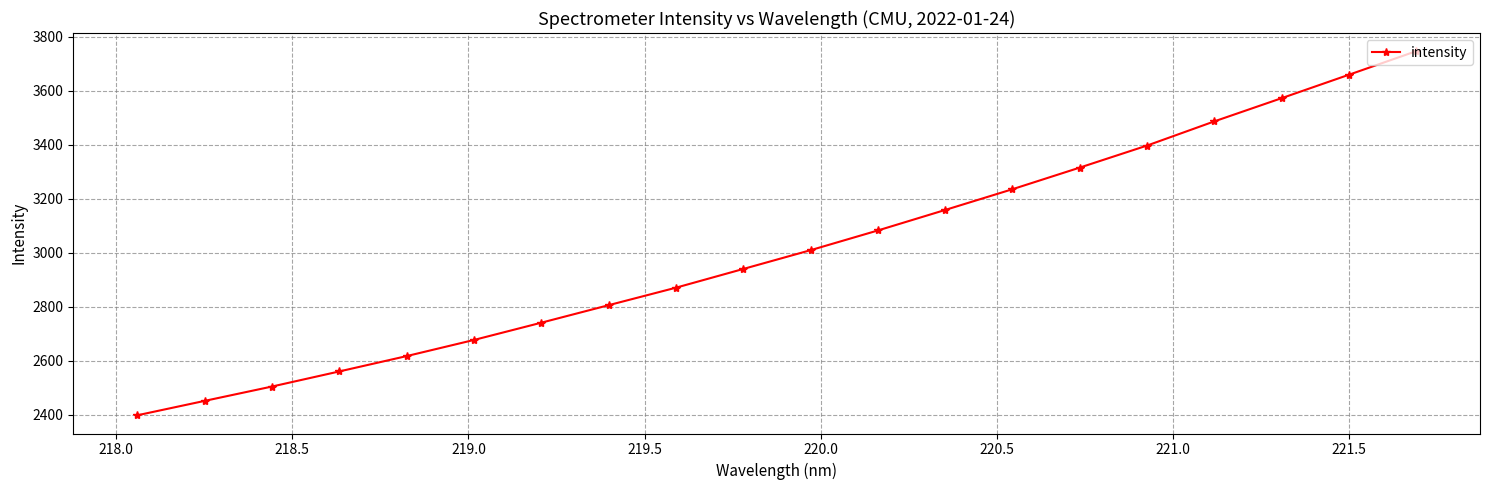

What is the value of the 1st point from the left?

2398.0